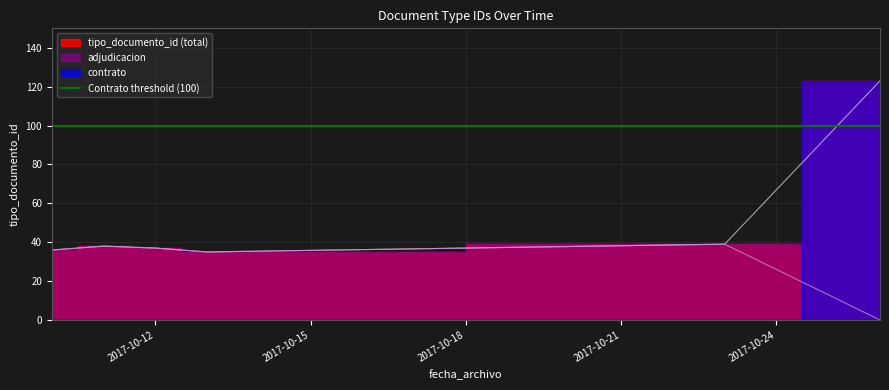

What is the difference between the maximum and minimum values?

88